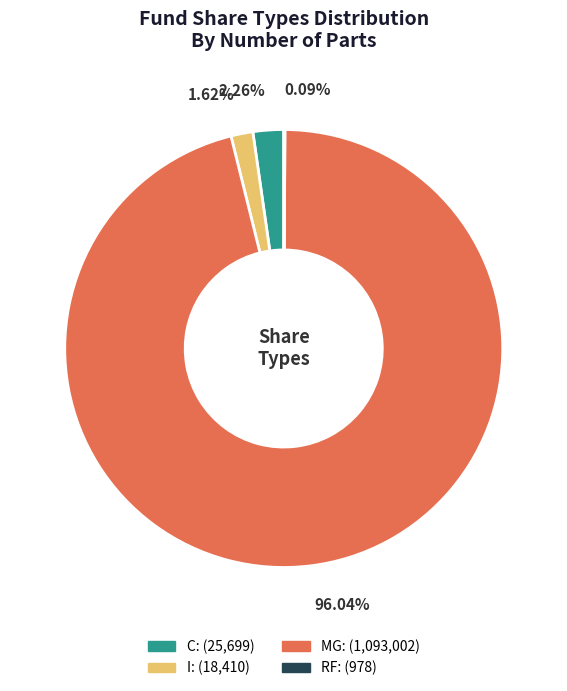

True or false: I accounts for 2% of the total.

True